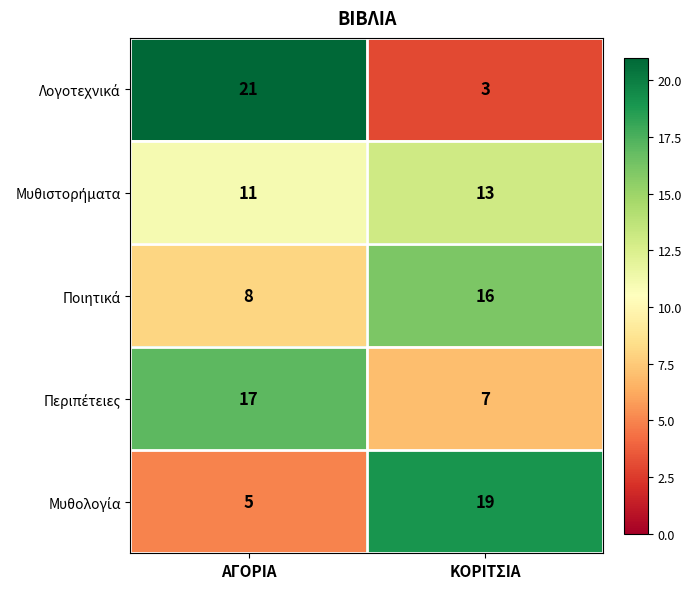

What is the minimum value shown in the chart?

3